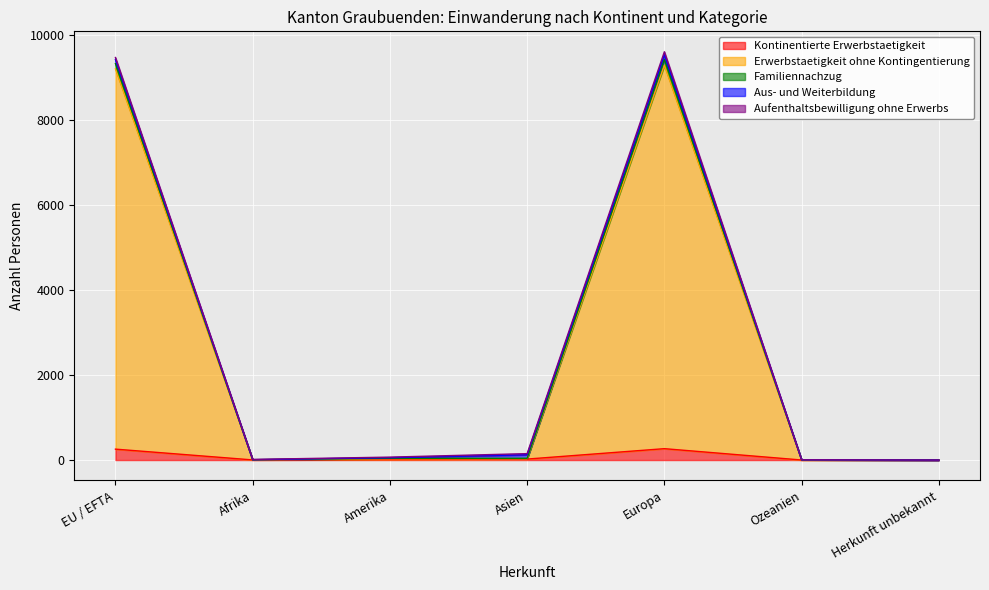

At which label does Familiennachzug first exceed 69?

EU / EFTA